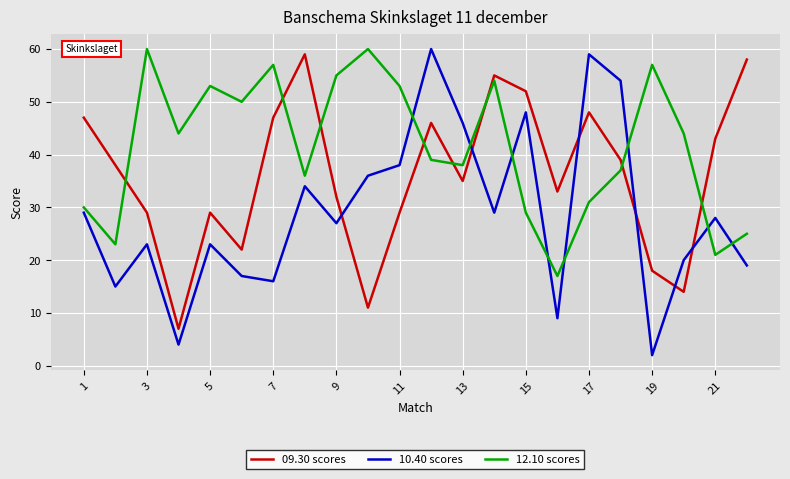

What is the difference between the maximum and minimum values in the 09.30 scores series?

52